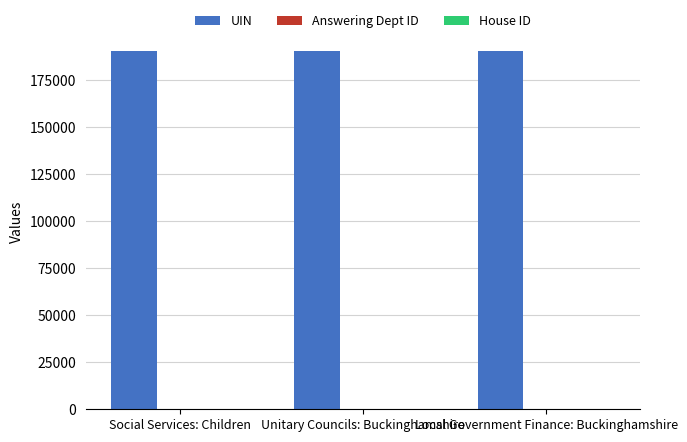

Which series has the largest total across all categories?

UIN